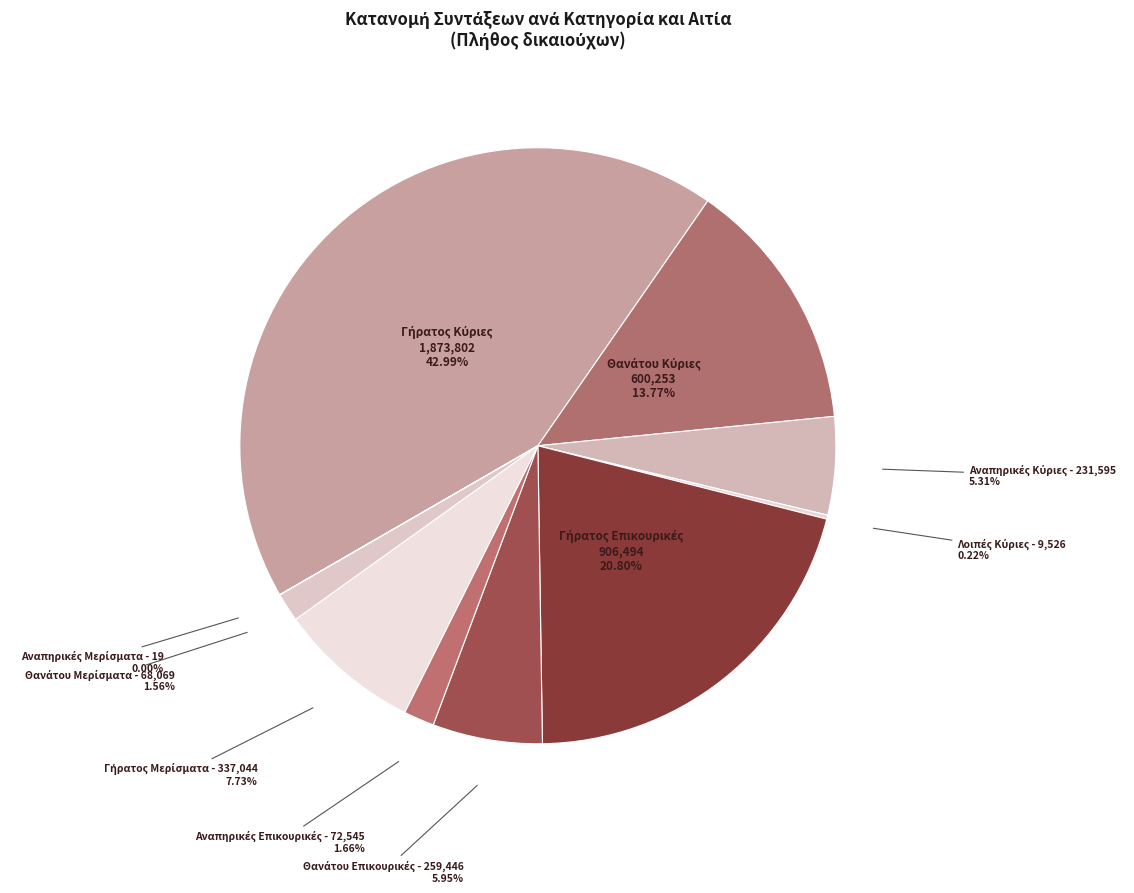

Does any single category account for the majority?

No